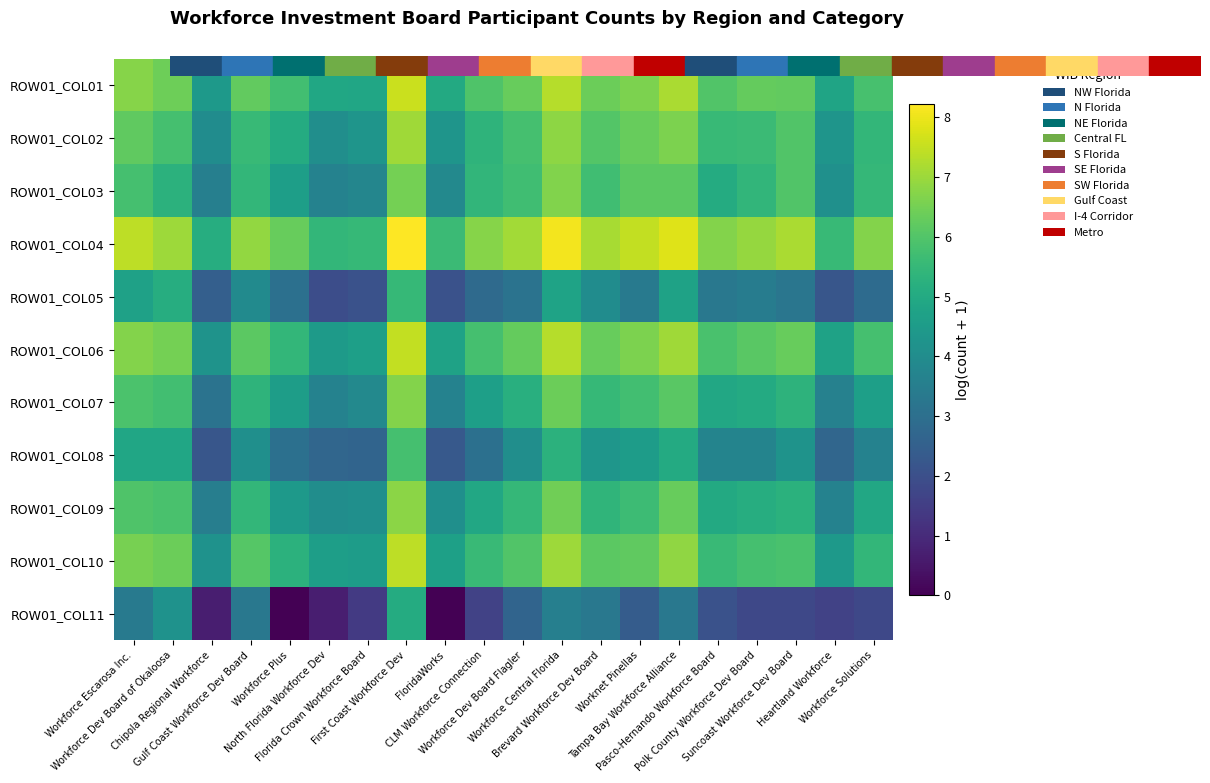

Which series changed the most between Workforce Dev Board Flagler and Brevard Workforce Dev Board?

ROW01_COL05